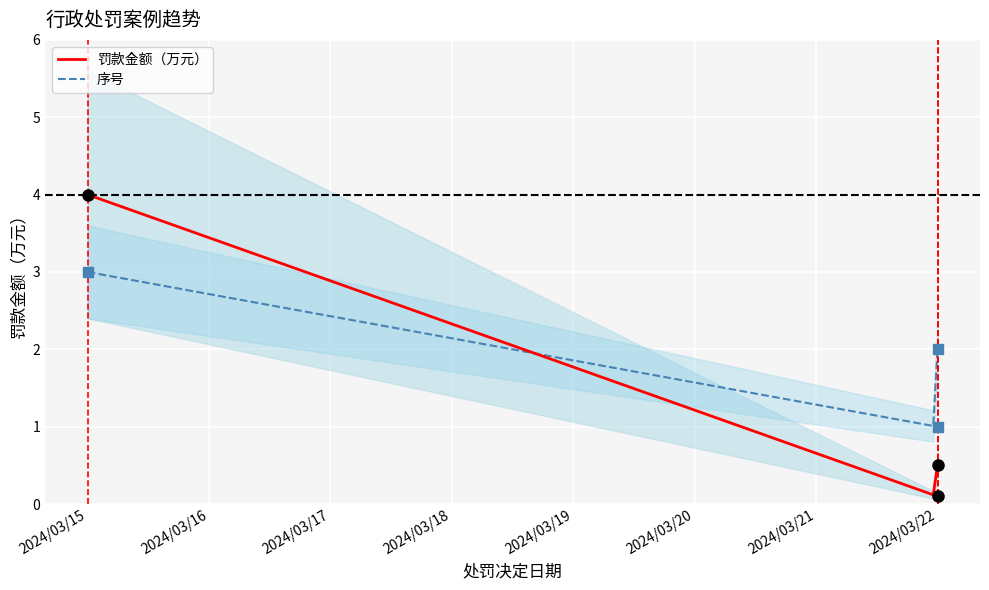

What is the maximum value for 罚款金额（万元）?

4.0